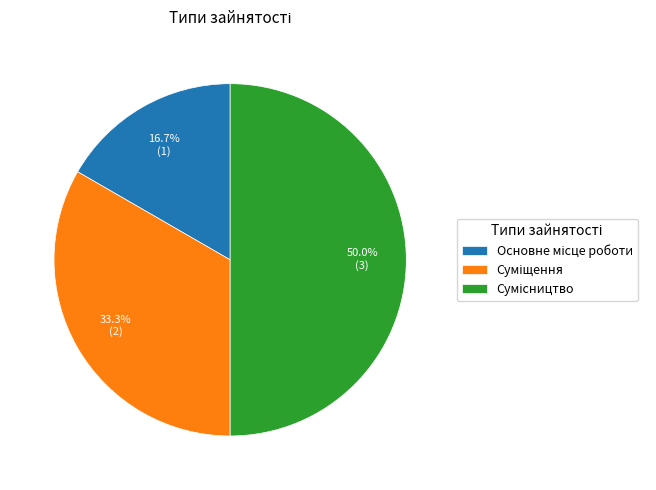

How many segments does this pie chart have?

3